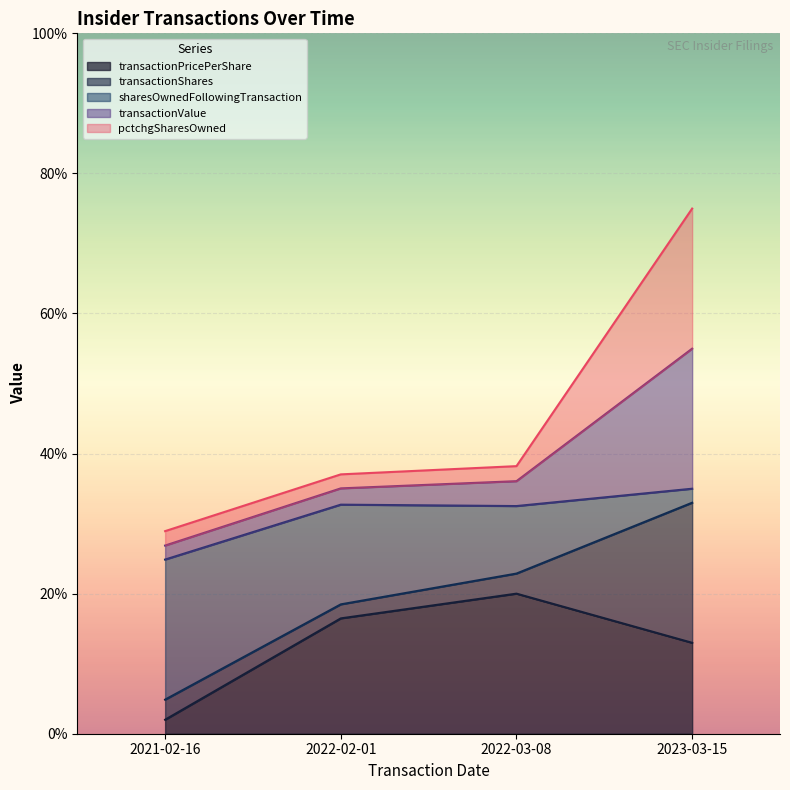

True or false: sharesOwnedFollowingTransaction and transactionPricePerShare cross at least once.

False